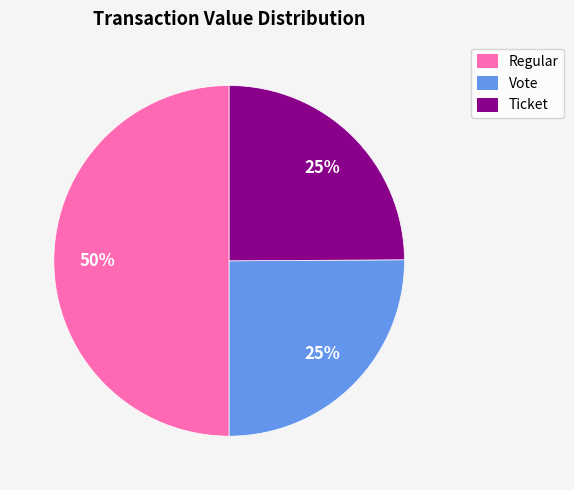

To the nearest percent, what is the combined percentage of Regular and Vote?

75%